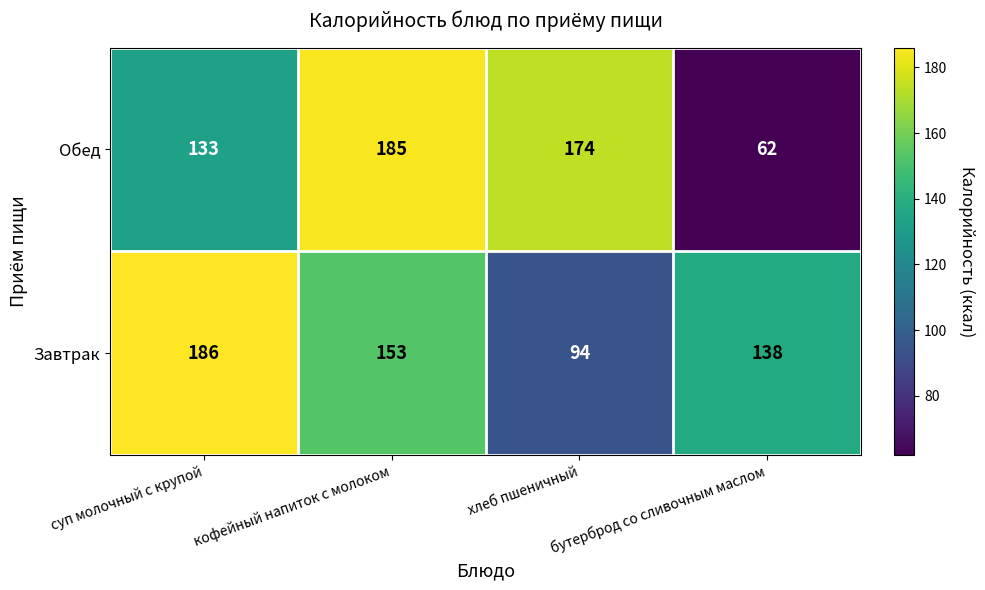

The value of Обед at кофейный напиток с молоком is 185. True or false?

True